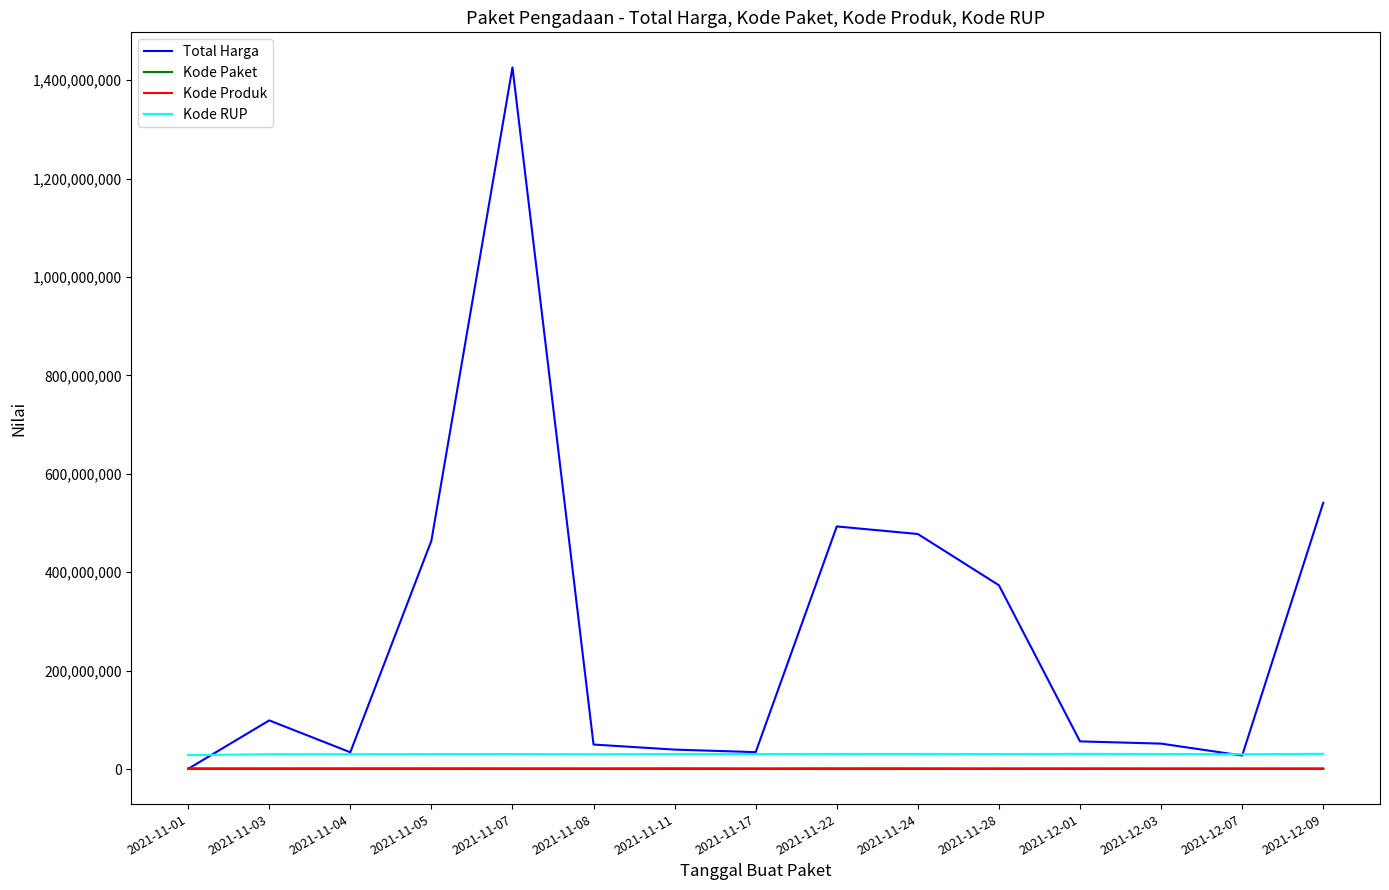

True or false: Kode Paket and Kode RUP cross at least once.

False